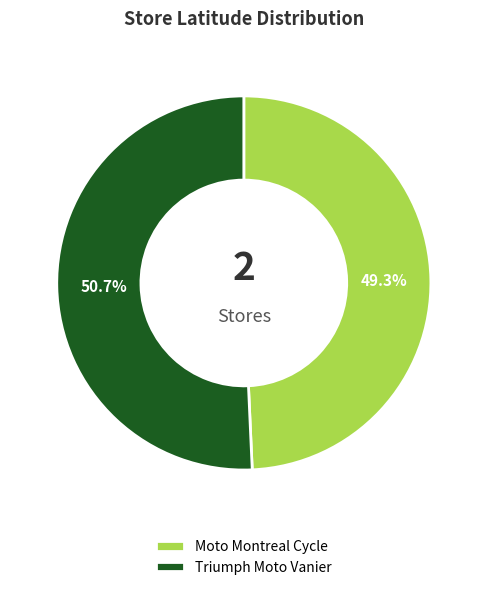

What is the total percentage of Moto Montreal Cycle and Triumph Moto Vanier?

100.0%